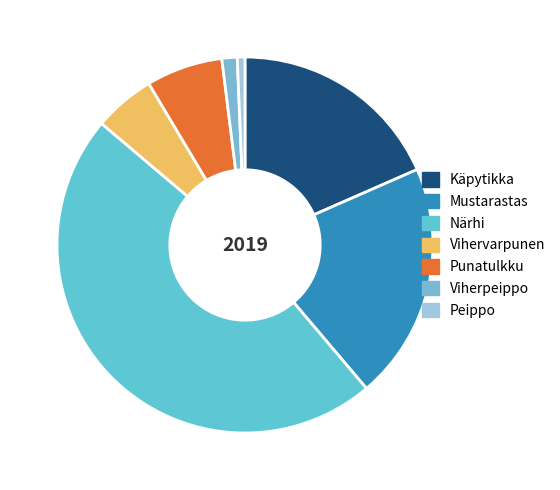

Count the number of slices in the pie.

7